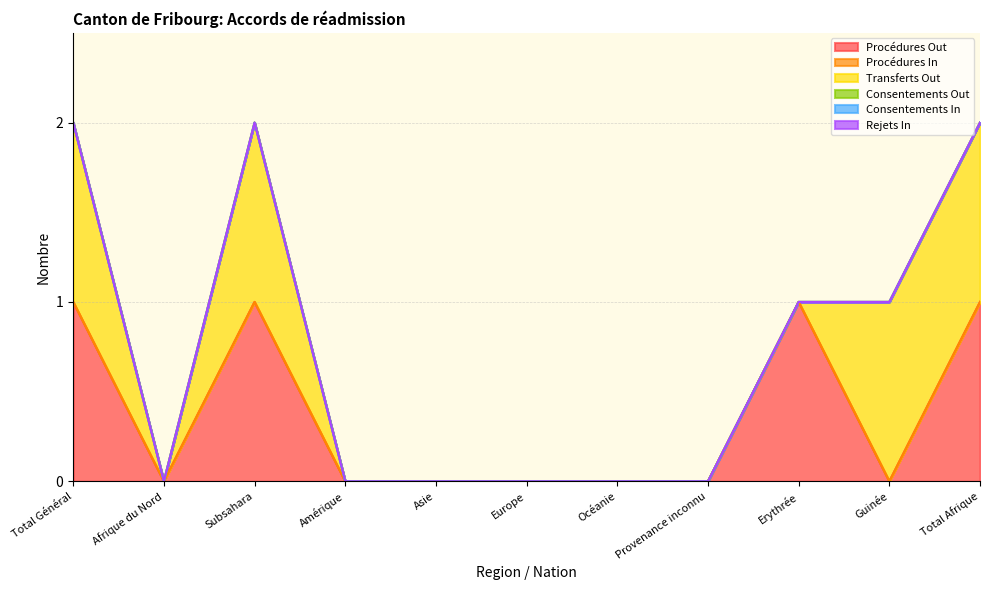

What is the greatest value displayed?

1